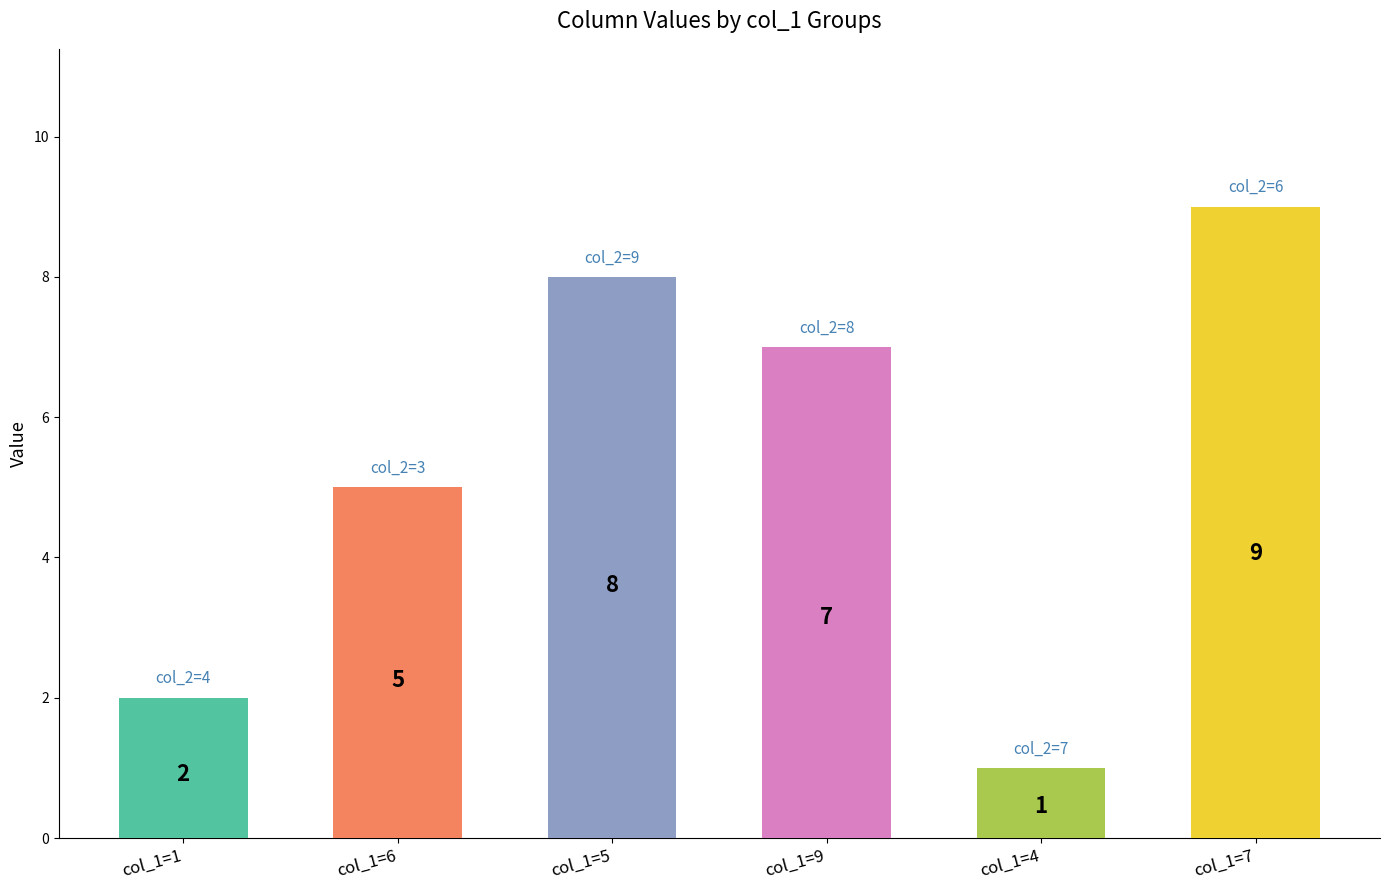

What is the highest value of the col_5 series?

9